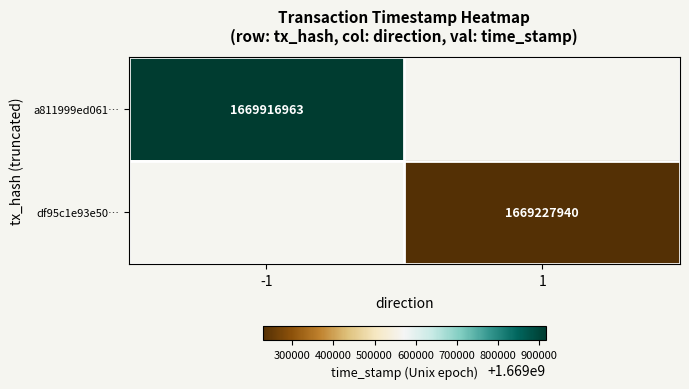

True or false: df95c1e93e50… has a value of 632105280 at 1.

False